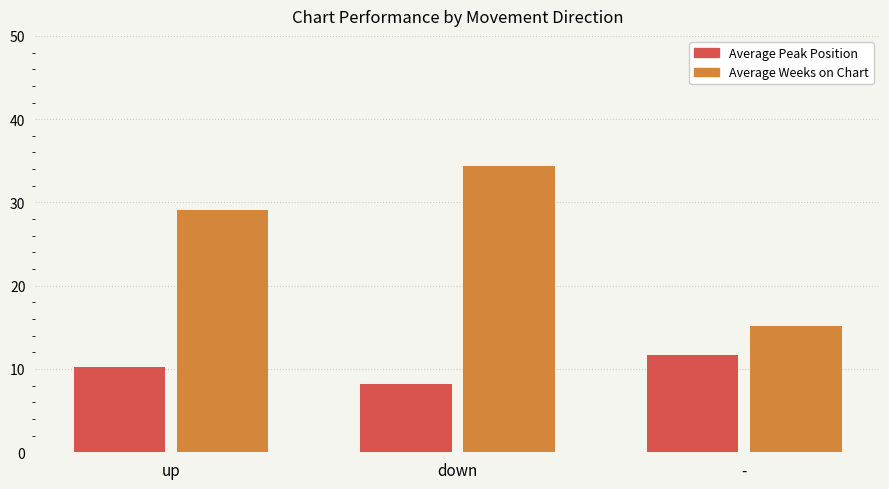

How many values in the Average Weeks on Chart series exceed 29?

2